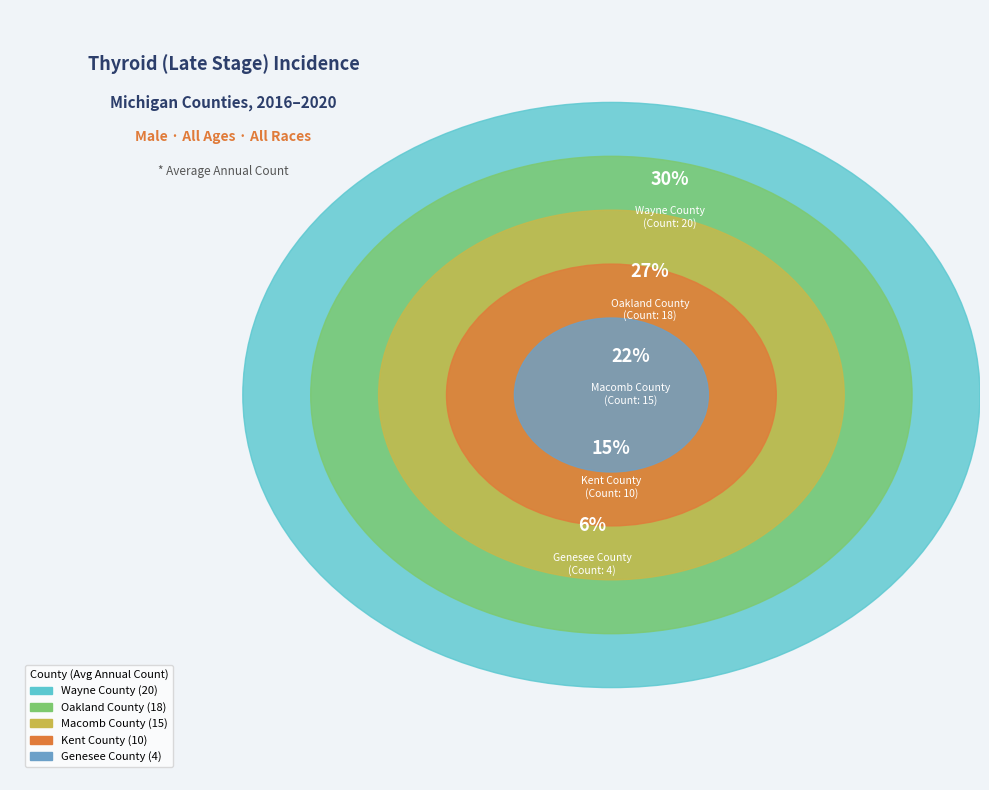

To the nearest percent, what percentage of the pie is Wayne County?

30%